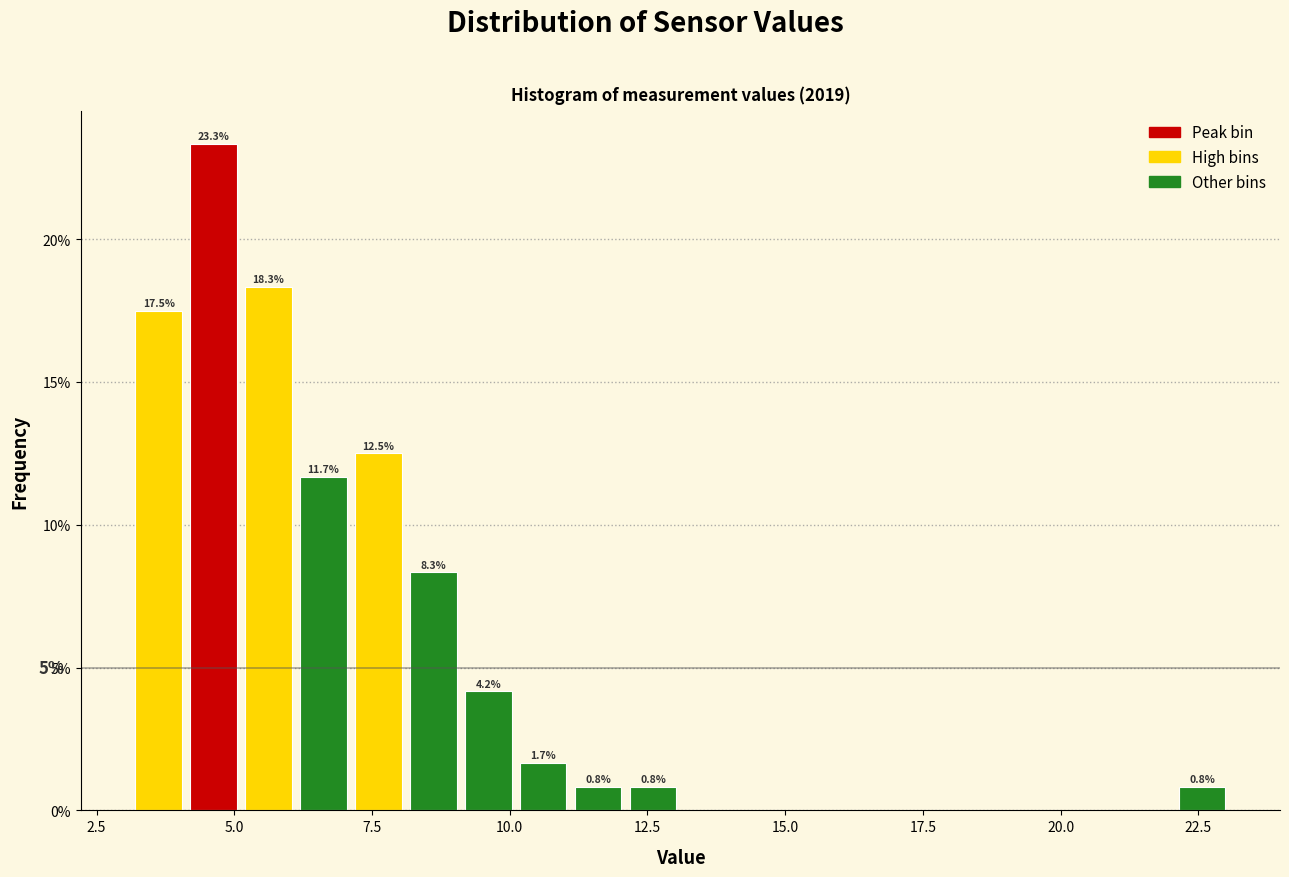

Around what value on the x-axis is the tallest bar? Give the approximate position of its centre, as read against the axis.

4.5